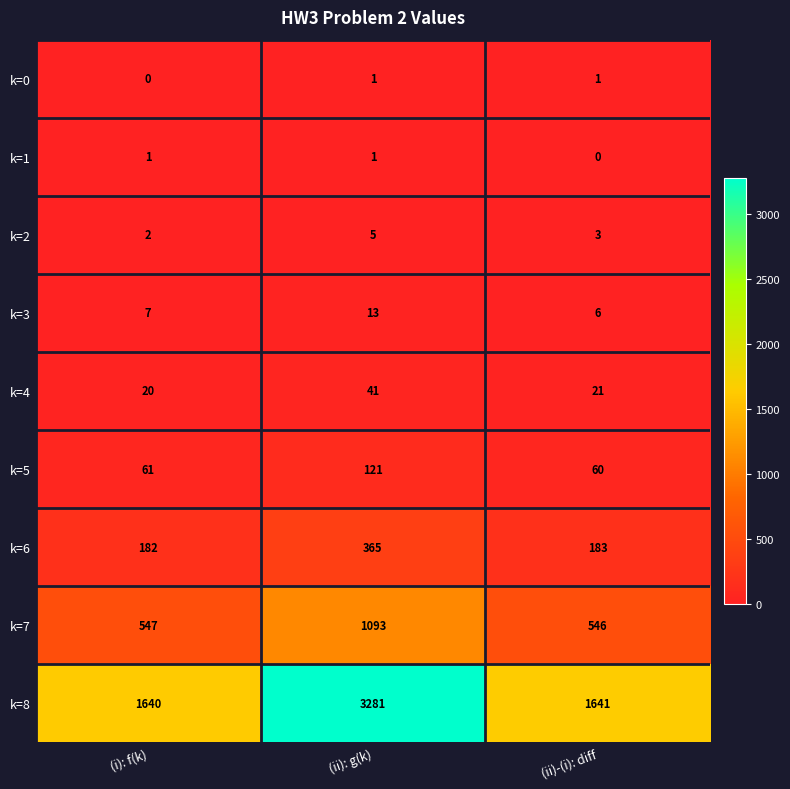

What is the spread (max minus min) of values at (ii): g(k)?

3280